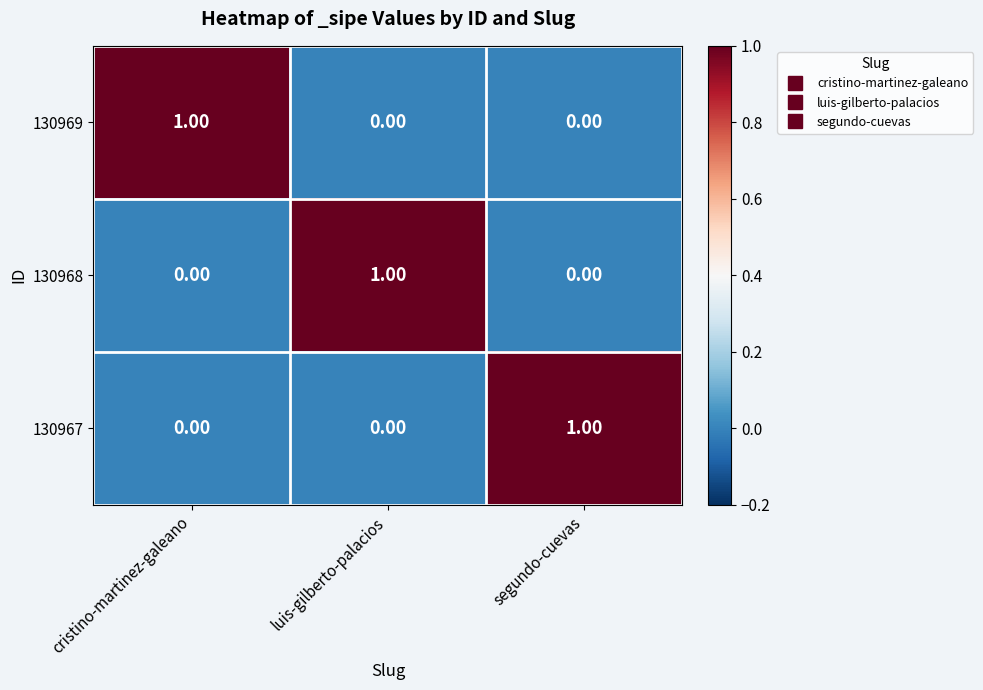

At which label does 130969 reach its peak?

cristino-martinez-galeano